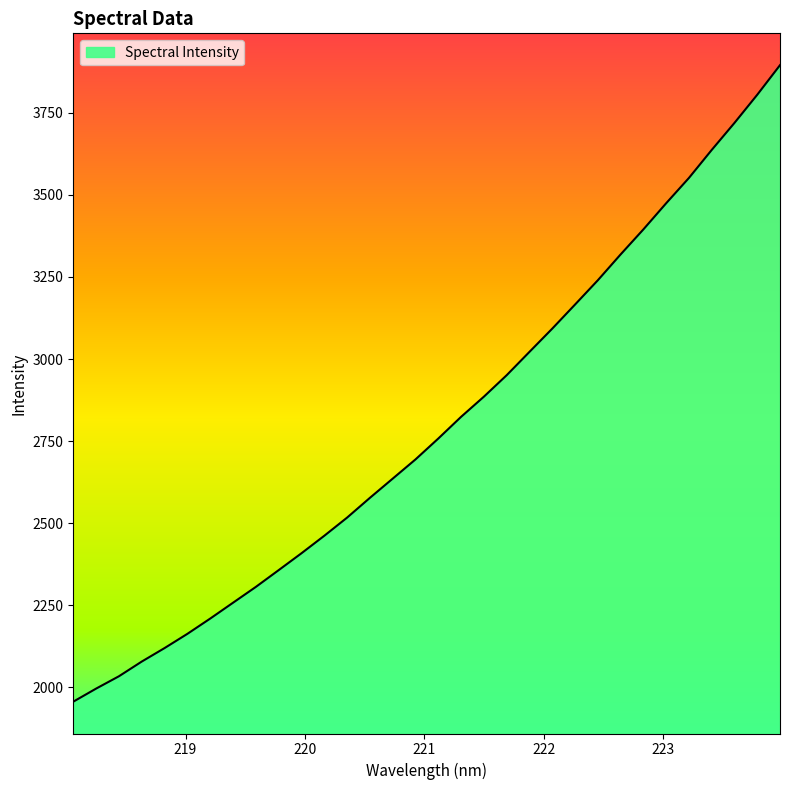

What is the difference between the maximum and minimum values?

1939.8